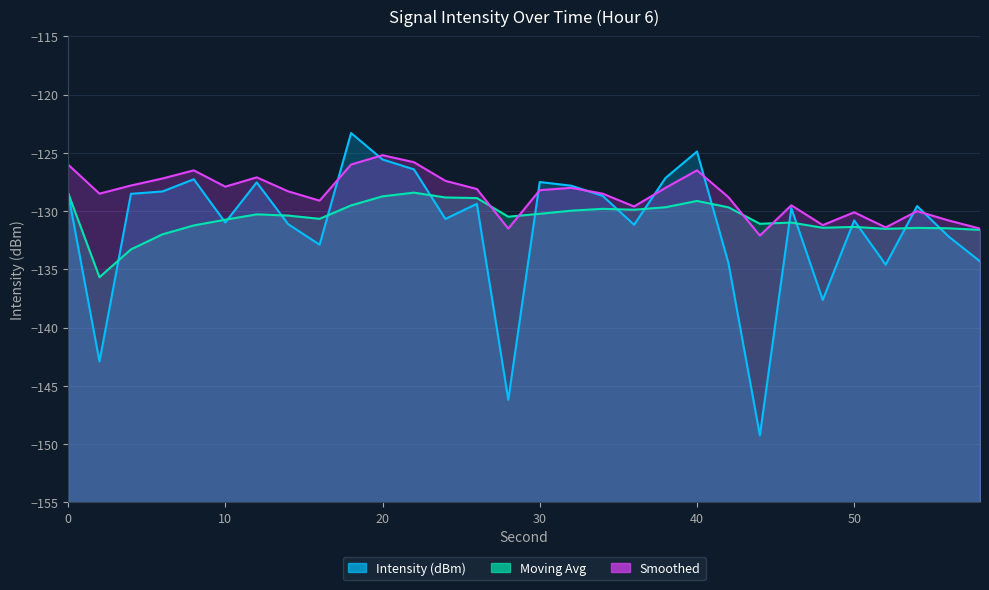

At which label is Moving Avg closest to -132?

6